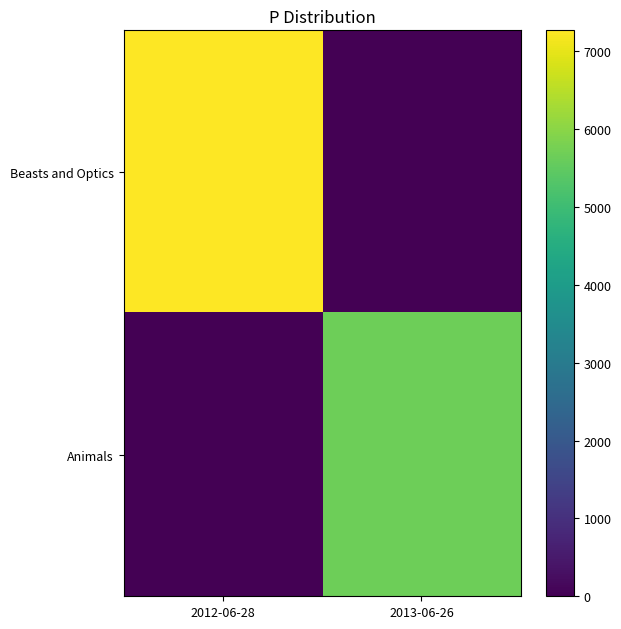

Reading right to left, list all the values displayed in this chart.

Beasts and Optics: 2013-06-26=0	2012-06-28=7267
Animals: 2013-06-26=5657	2012-06-28=0